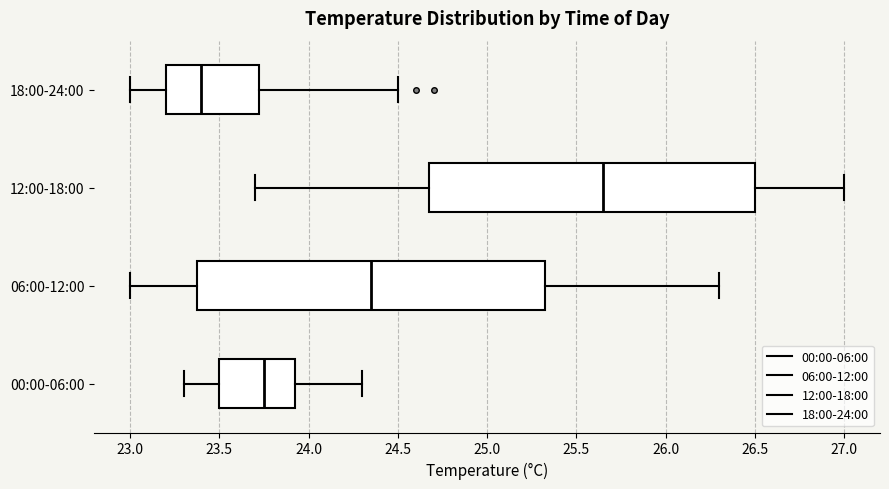

Where is the left edge of the box for 12:00-18:00 on the x-axis? The values are not printed on the chart, so give them approximately, as read against the axis.

24.70